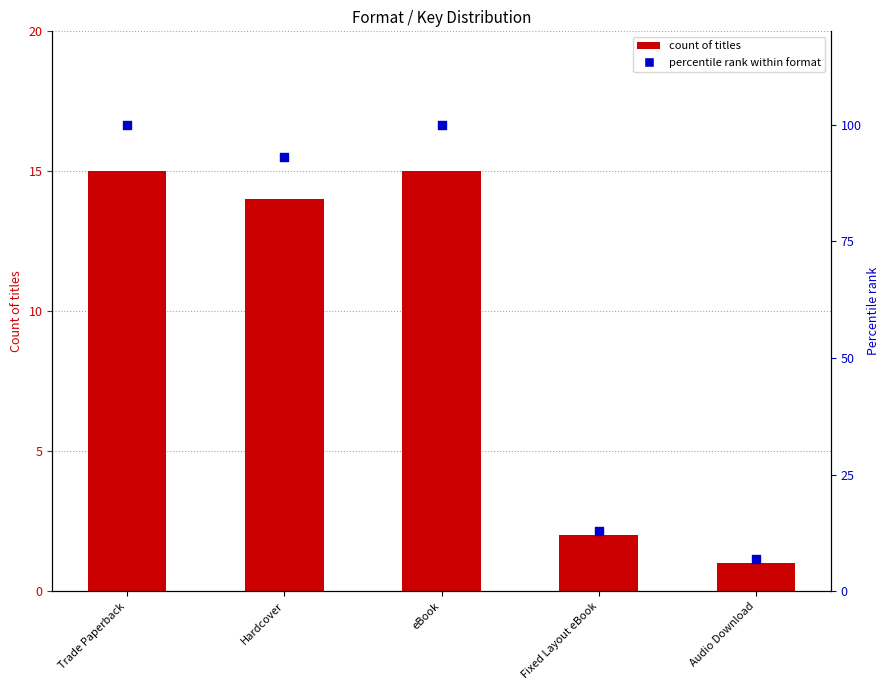

At which category is the sum across all series the highest?

Trade Paperback